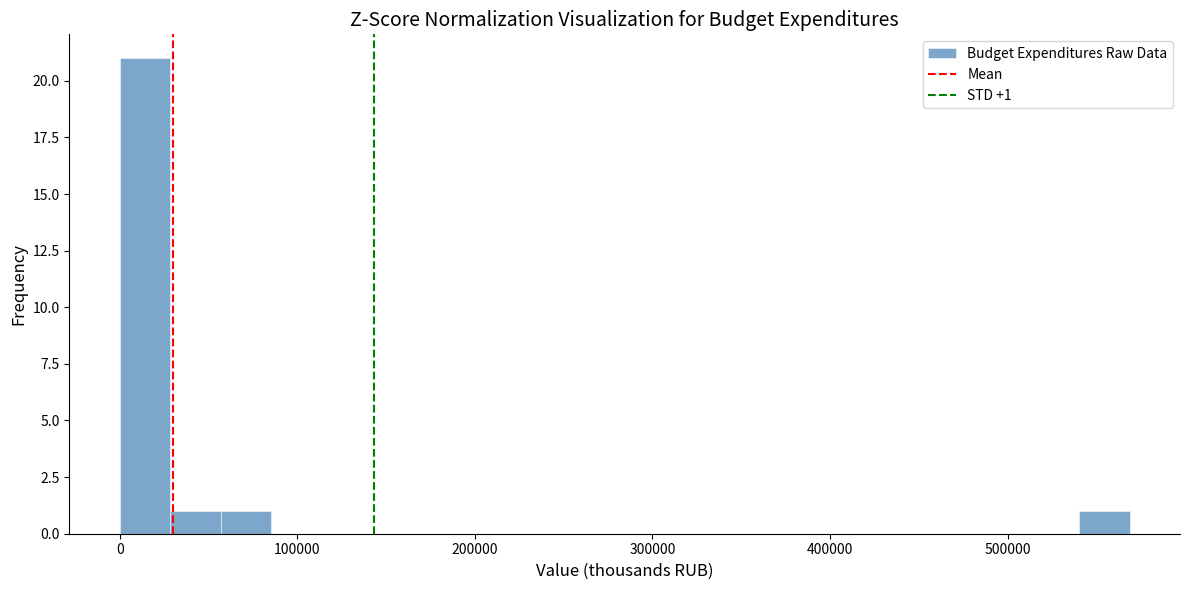

Read against the x-axis, roughly where is the centre of the tallest bar?

10000